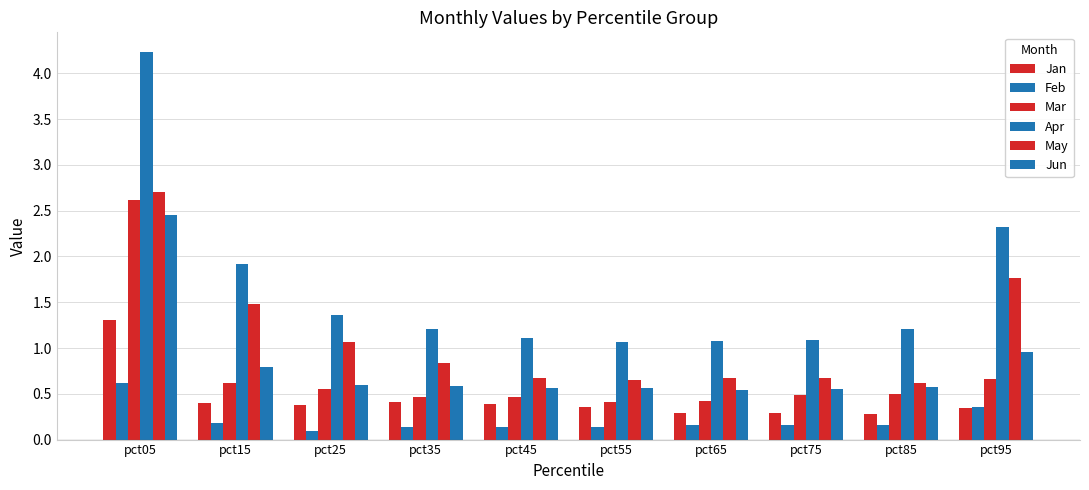

What is the value of the Feb bar at the 10th from the left?

0.4